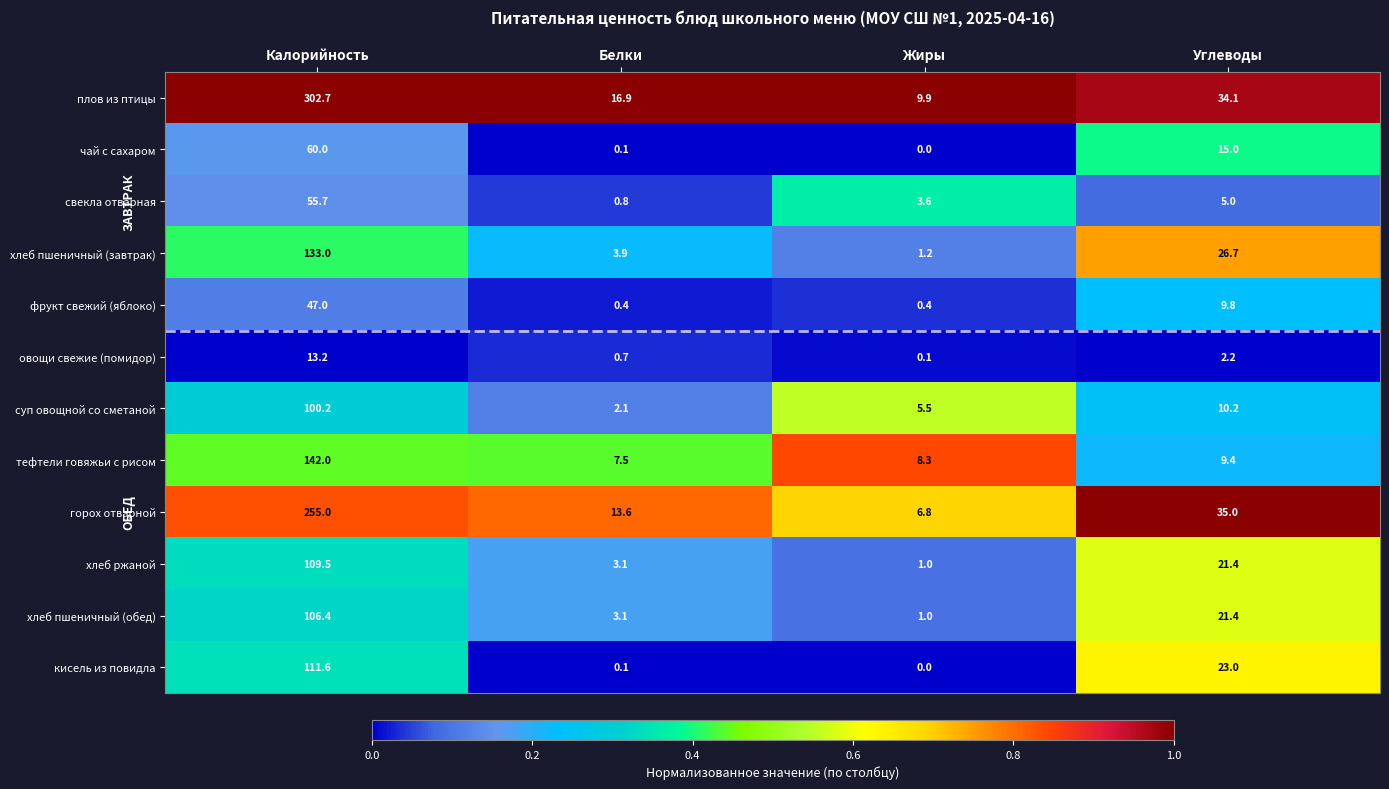

How many data points does each series have?

4